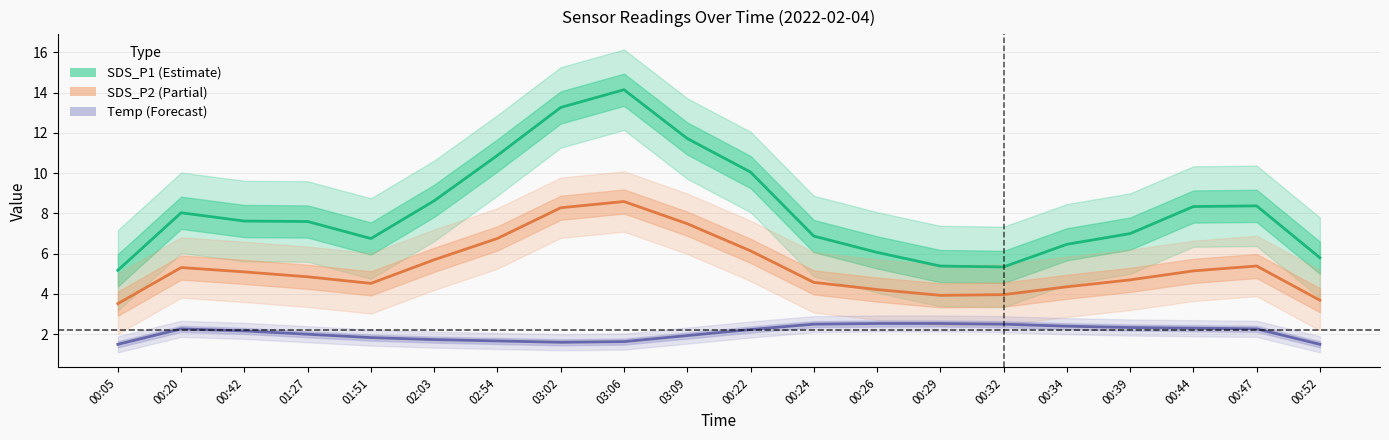

What is the spread (max minus min) of values at 00:26?

3.5